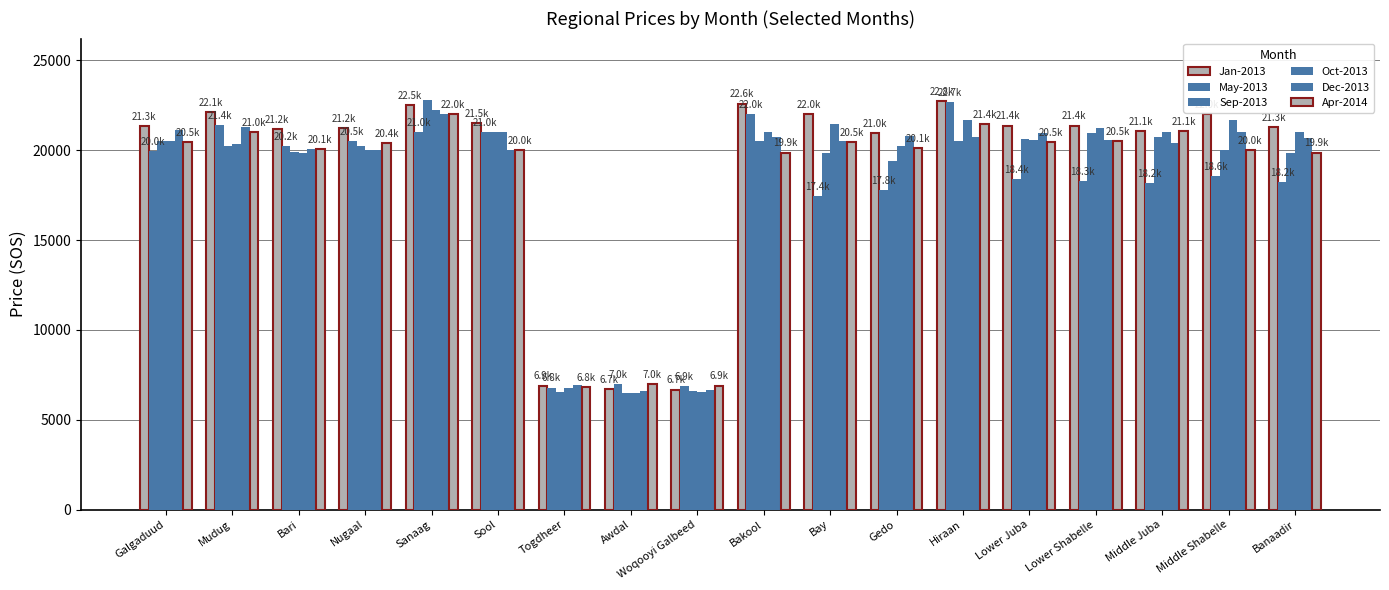

How many values in the Oct-2013 series are below 21000?

9